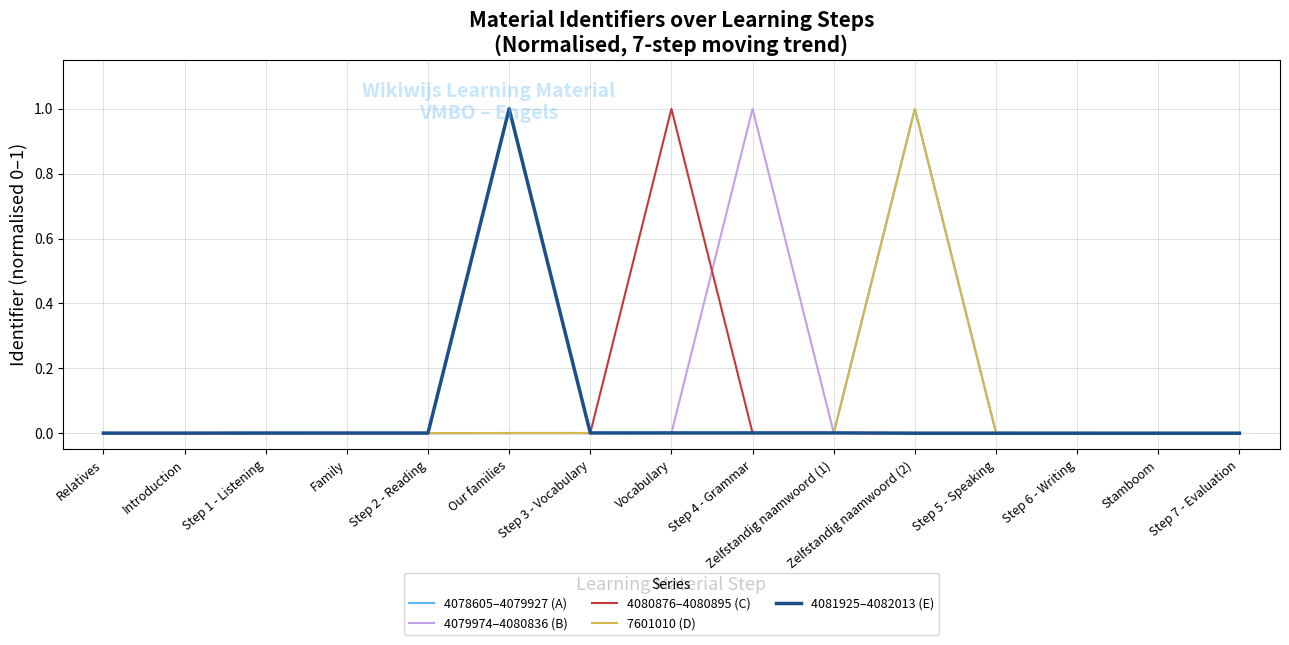

Is it true that 7601010 (D) equals 0.0 at Our families?

True